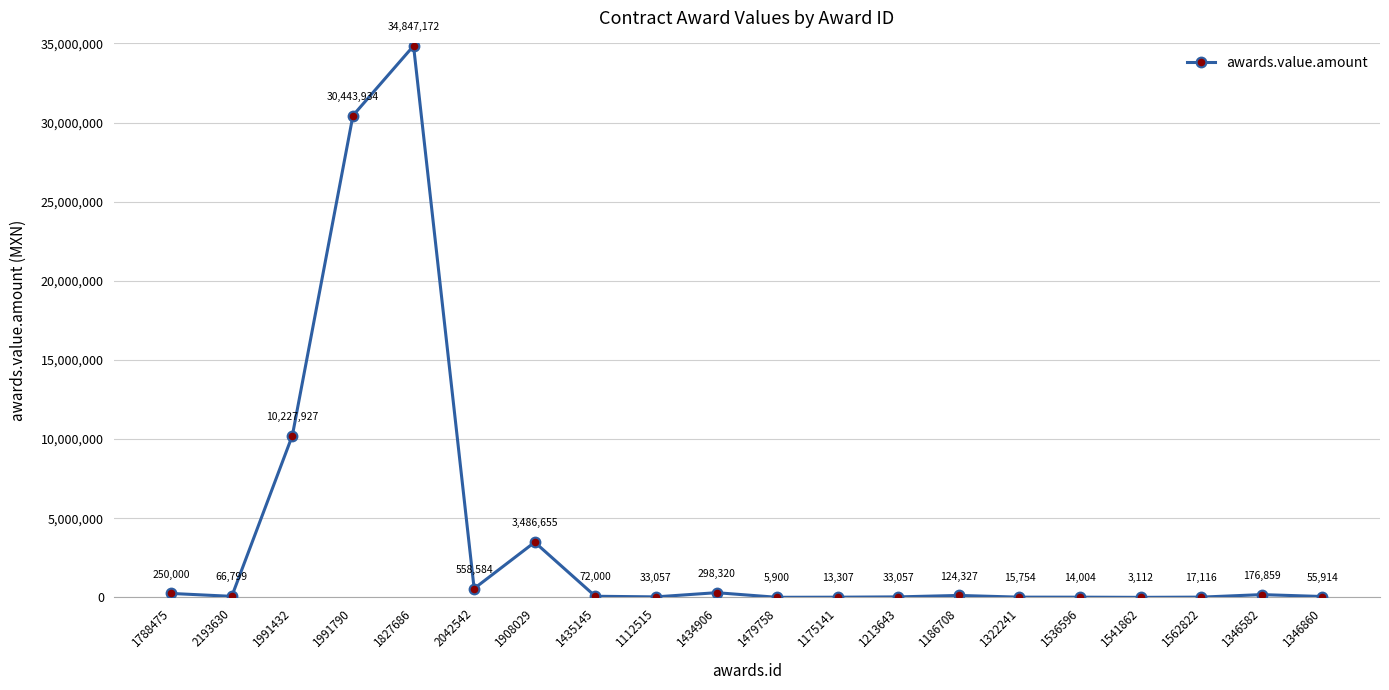

At which label does the data first exceed 72000?

1788475